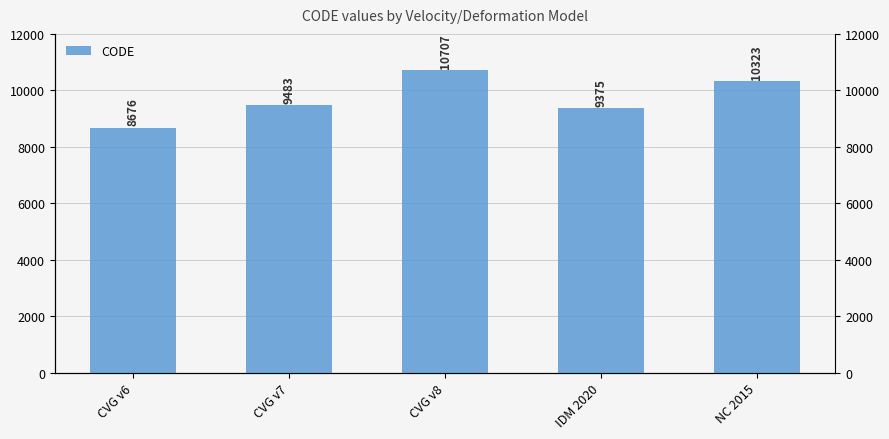

Count the number of data series in this chart.

1